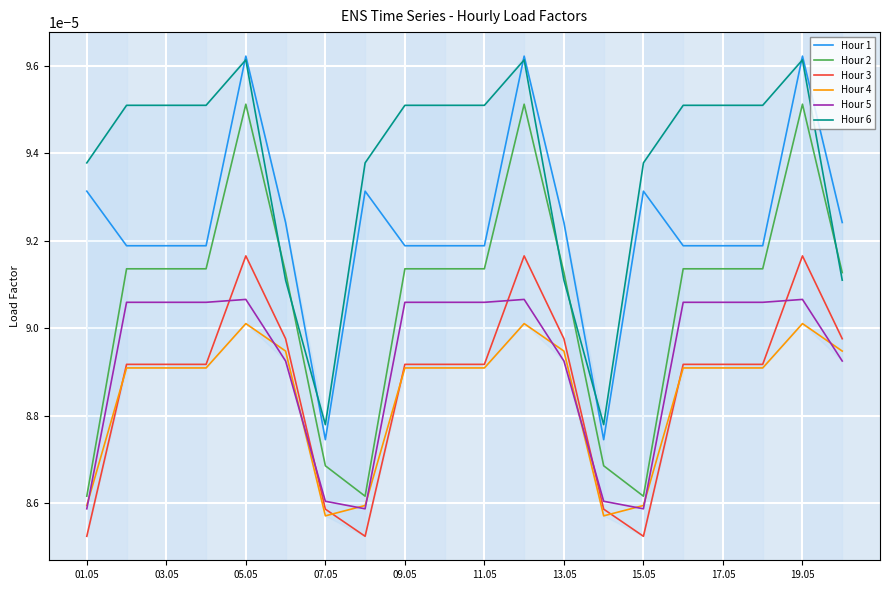

How many lines are shown in the chart?

6